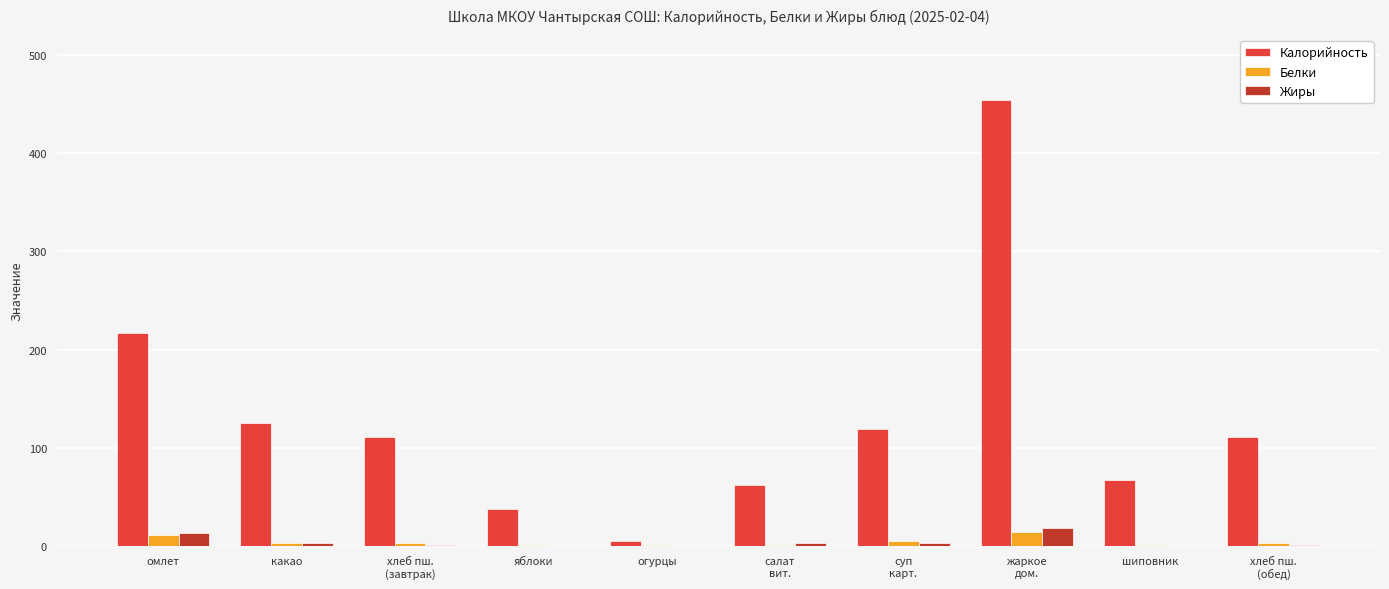

Which series has the largest total across all categories?

Калорийность